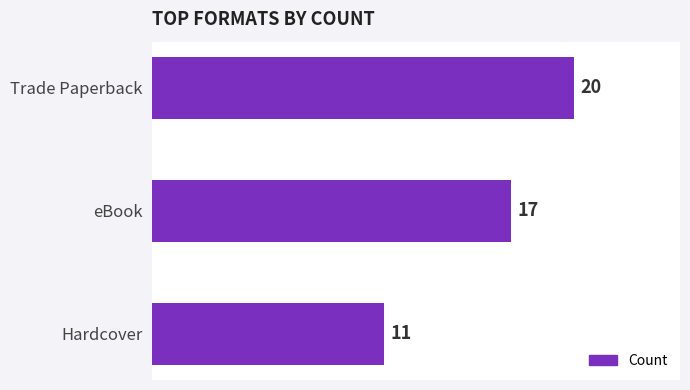

Between Trade Paperback and Hardcover, which is larger?

Trade Paperback